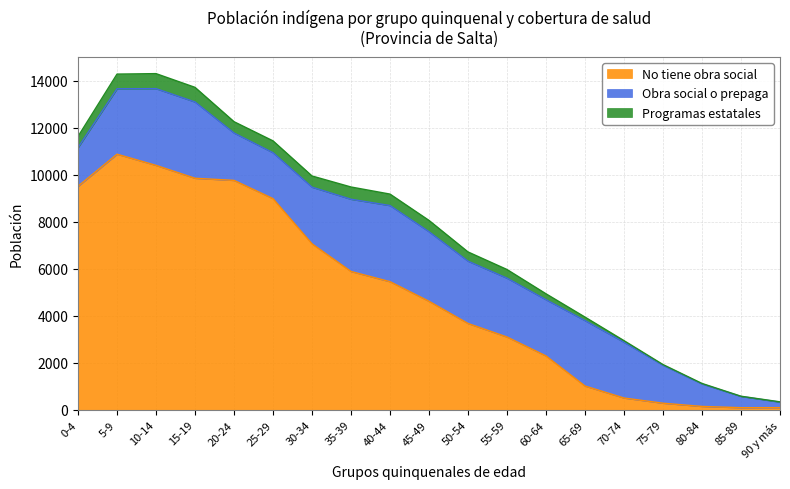

How many data points in Obra social o prepaga are less than 2410?

9